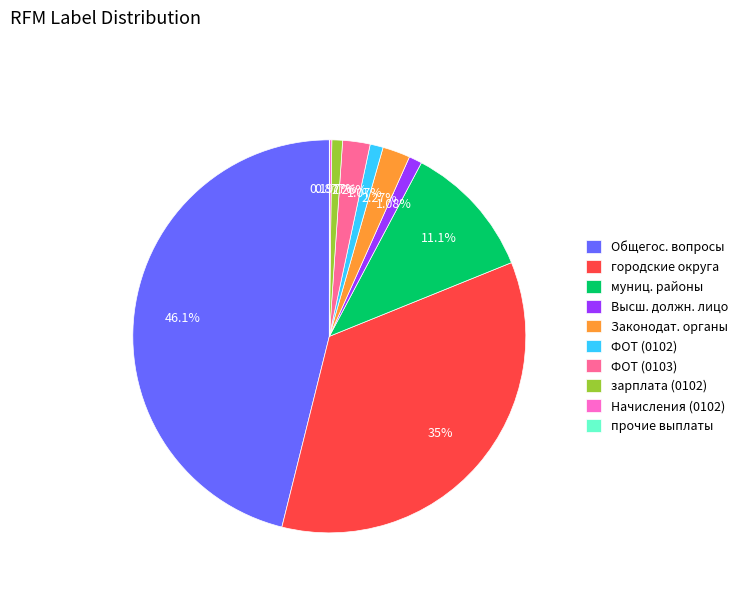

Which category has the biggest portion of the pie?

Общегос. вопросы